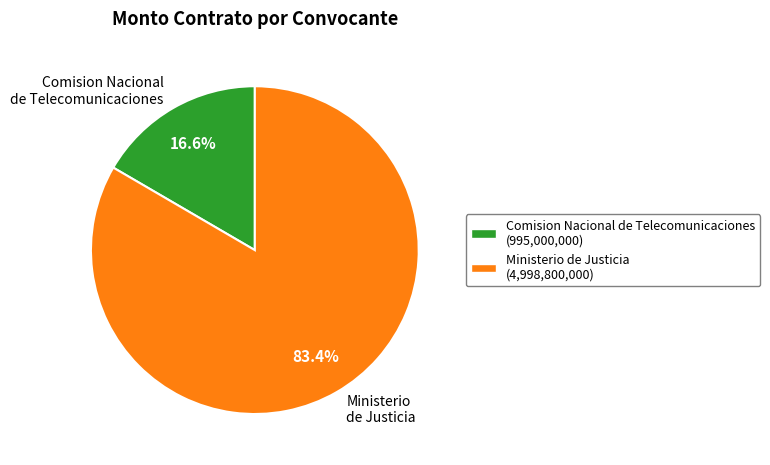

To the nearest percent, what is the combined percentage of Ministerio de Justicia and Comision Nacional de Telecomunicaciones?

100%